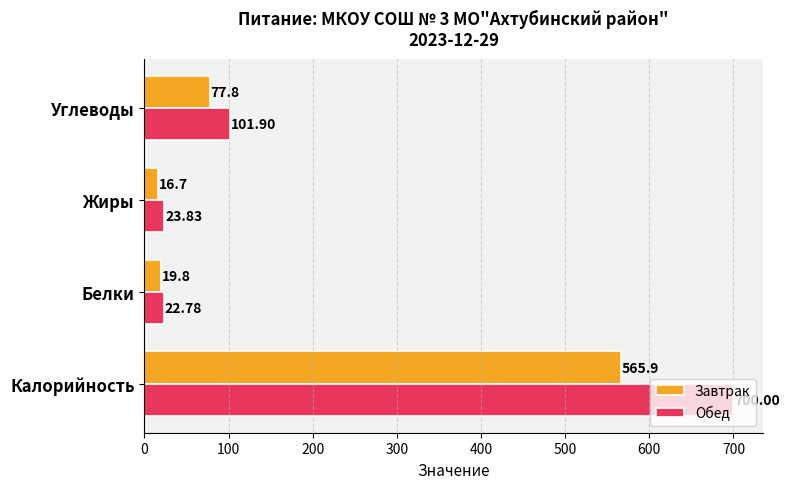

At which label is Завтрак closest to 291?

Углеводы